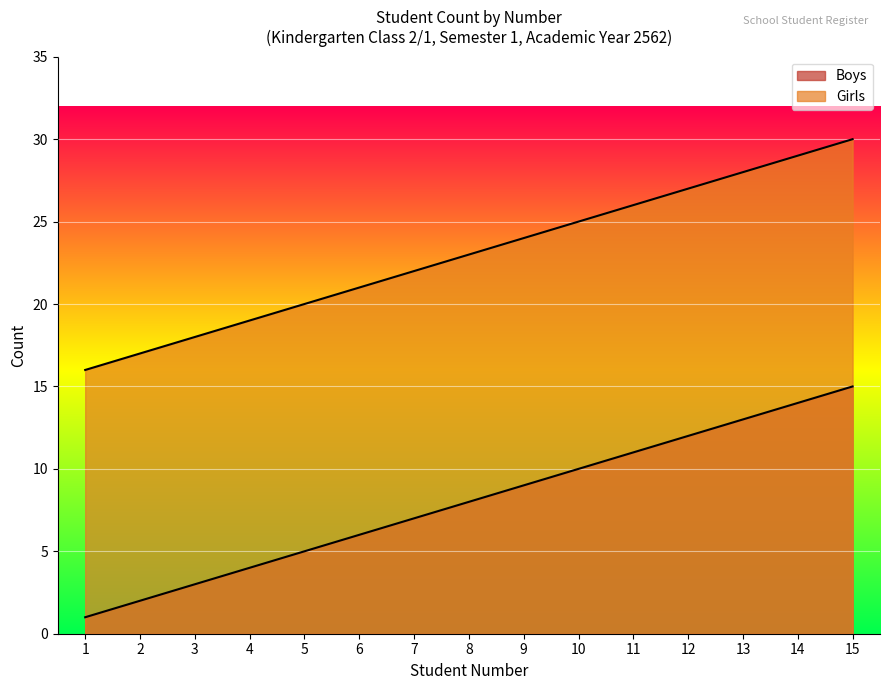

How many lines are shown in the chart?

2